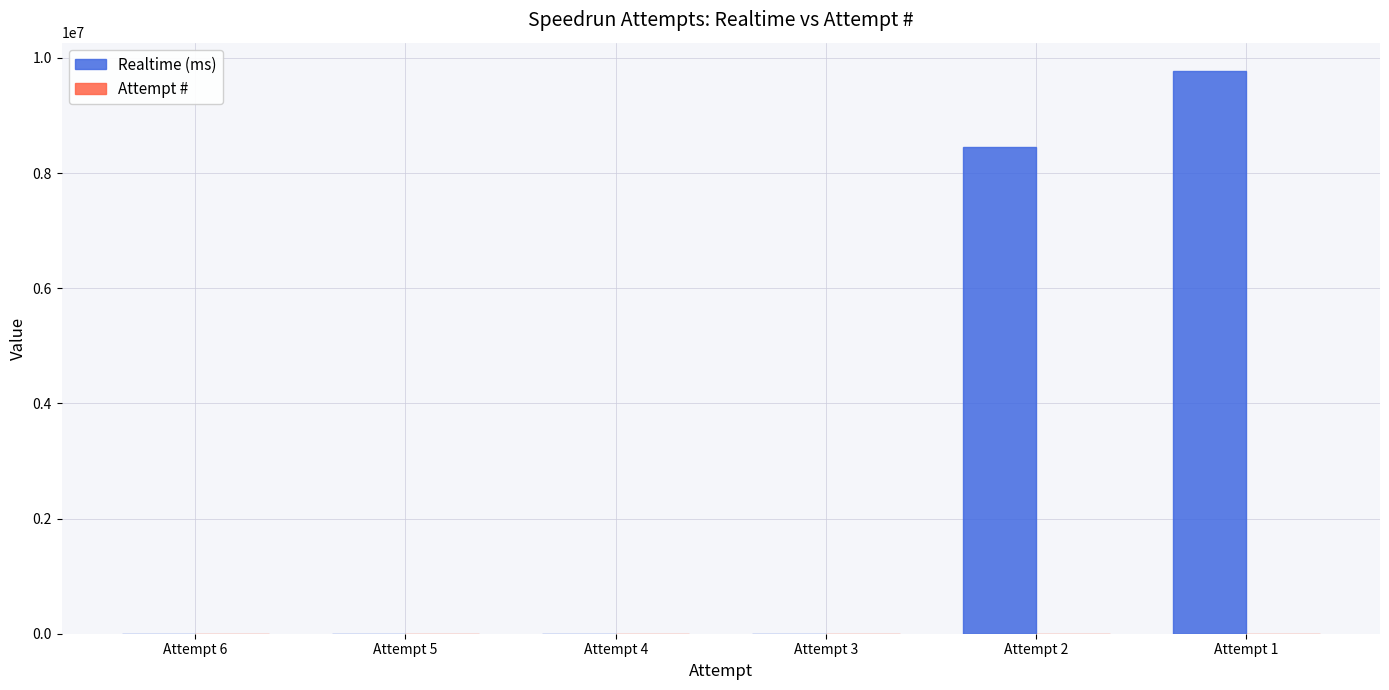

At which category is the sum across all series the highest?

Attempt 1